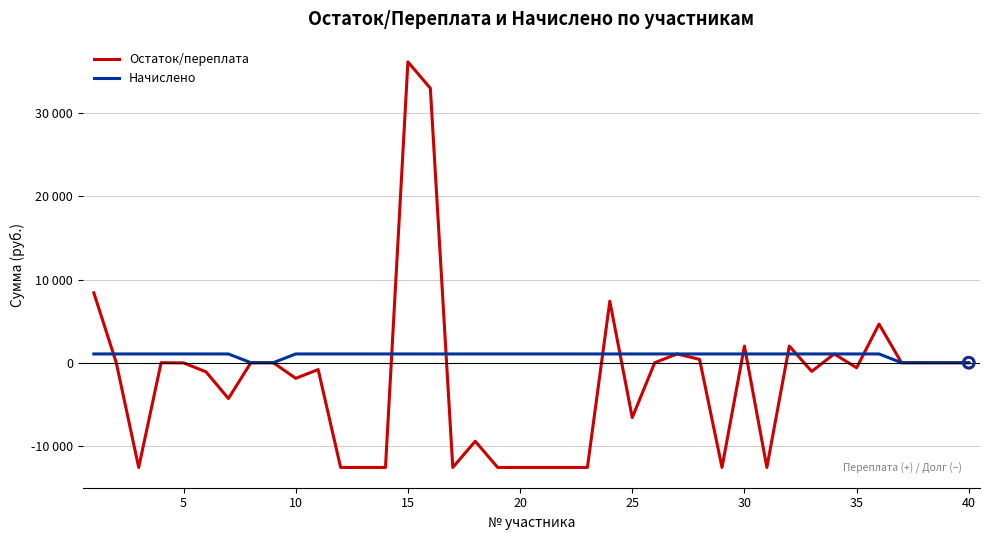

Which series has the largest total across all categories?

Начислено